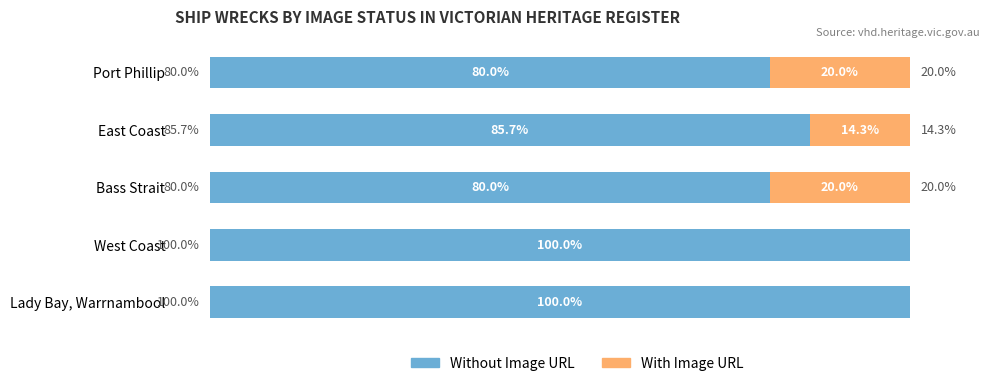

Where is Without Image URL nearest to the value 90?

East Coast